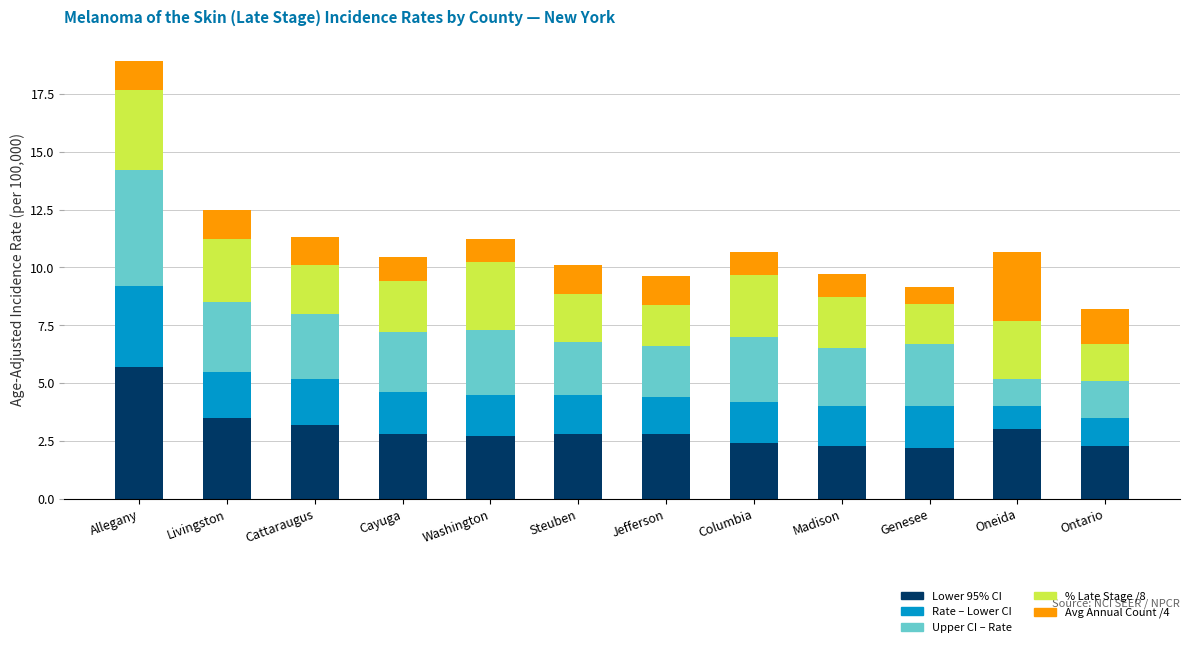

What is the approximate value of Lower 95% CI at Genesee?

2.2